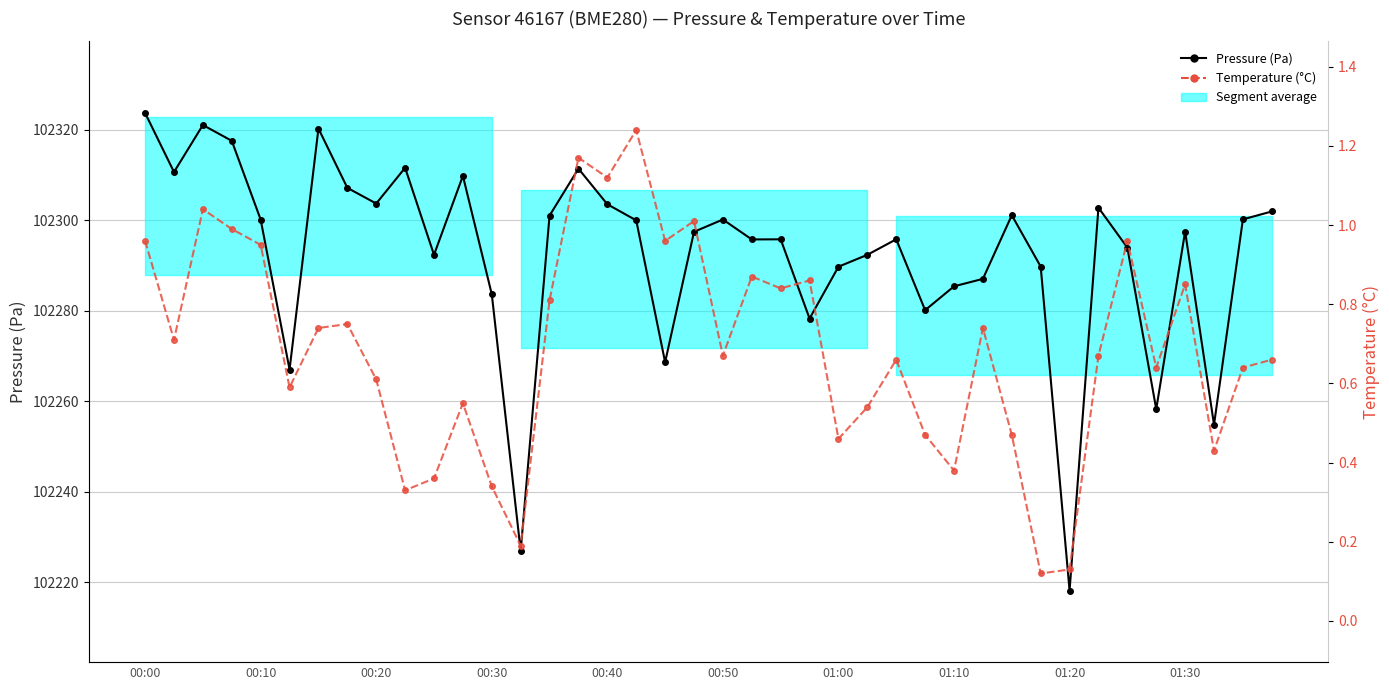

What is the highest value of the Pressure (Pa) series?

102323.8